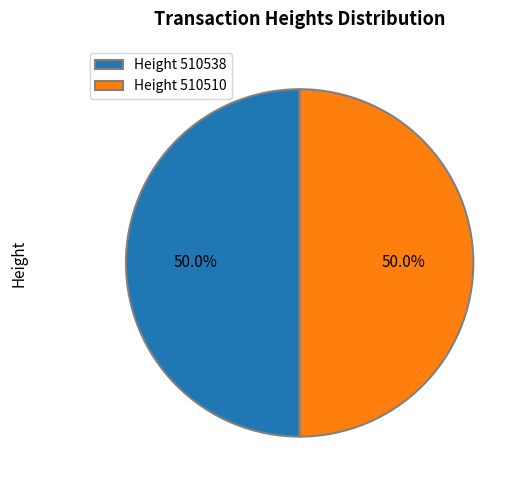

Approximately how many times larger is the value at Height 510510 compared to Height 510538?

1.0